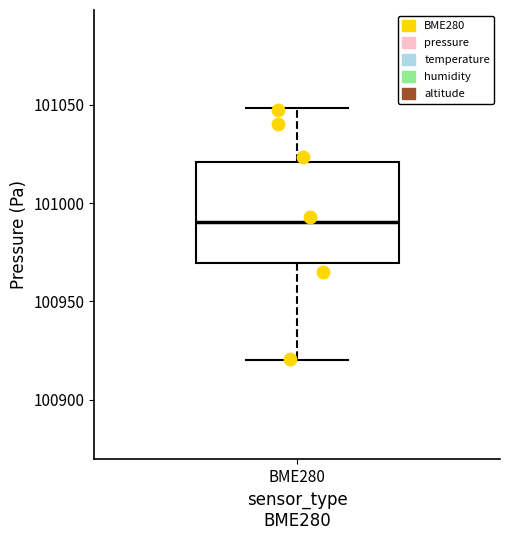

Transcribe this box plot: give where the median line is, the range the box spans, and where the two whiskers end, as read against the y-axis. The values are not printed on the chart, so give them approximately, as read against the axis.

median 100990, box 100970 to 101020, whiskers 100920 to 101050